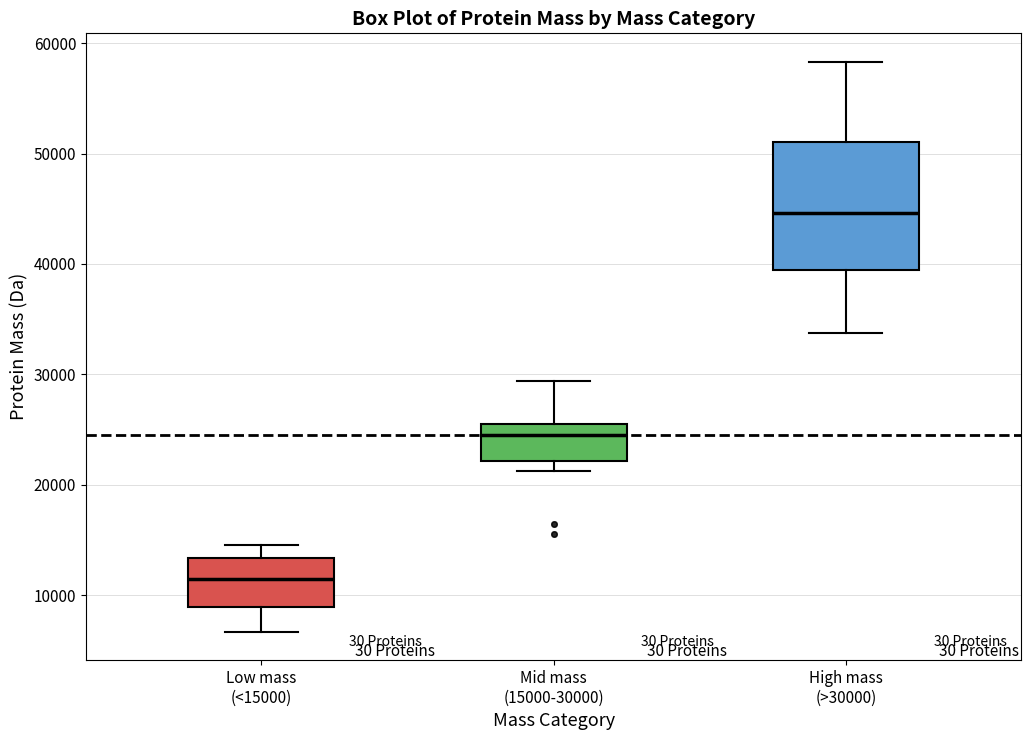

Reading left to right, read every box against the y-axis: the position of its median line, the range the box covers, and the ends of its whiskers. The values are not printed on the chart, so give them approximately, as read against the axis.

Low mass (<15000): median 11000, box 9000 to 13000, whiskers 7000 to 15000
Mid mass (15000-30000): median 24000, box 22000 to 25000, whiskers 21000 to 29000
High mass (>30000): median 45000, box 39000 to 51000, whiskers 34000 to 58000